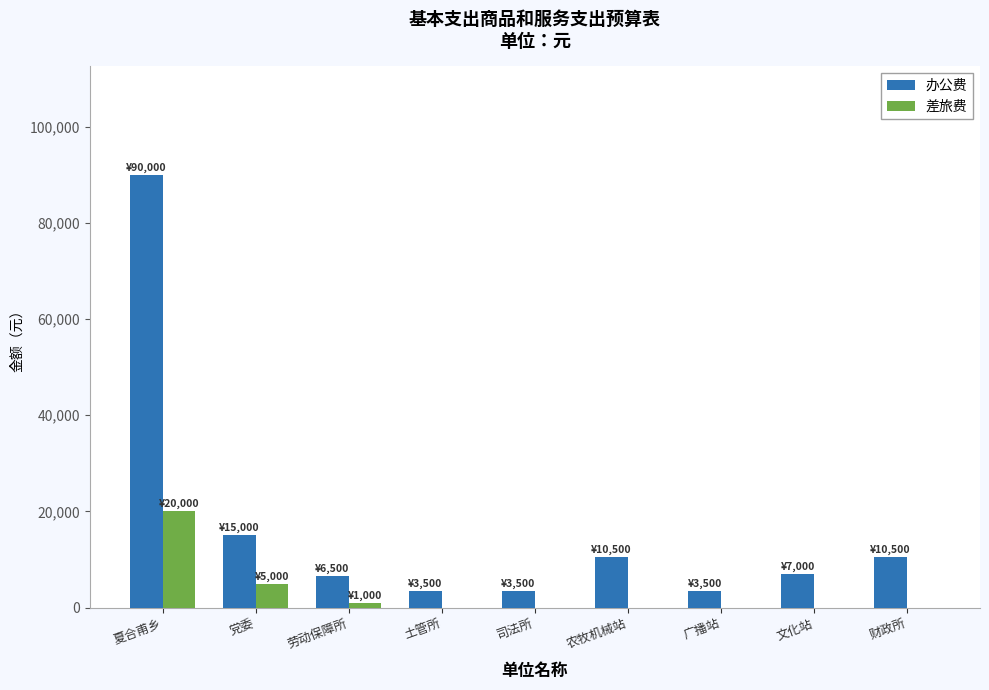

Read the 办公费 value at 农牧机械站, to the nearest 10.

10500